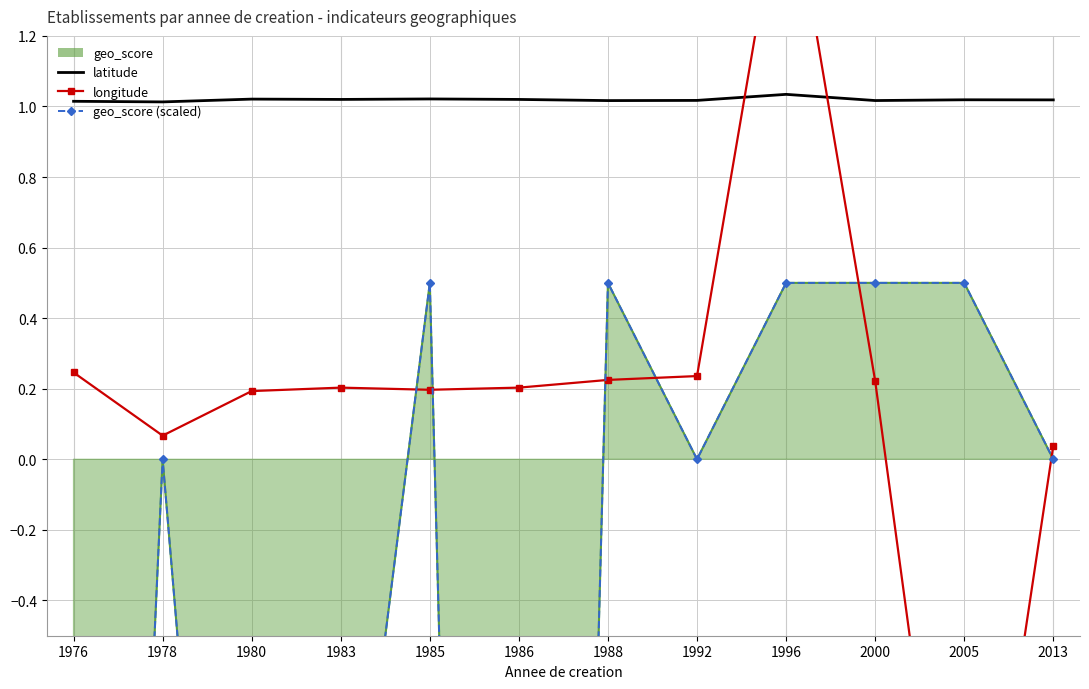

Where do longitude and geo_score (scaled) first cross each other?

1983 and 1985